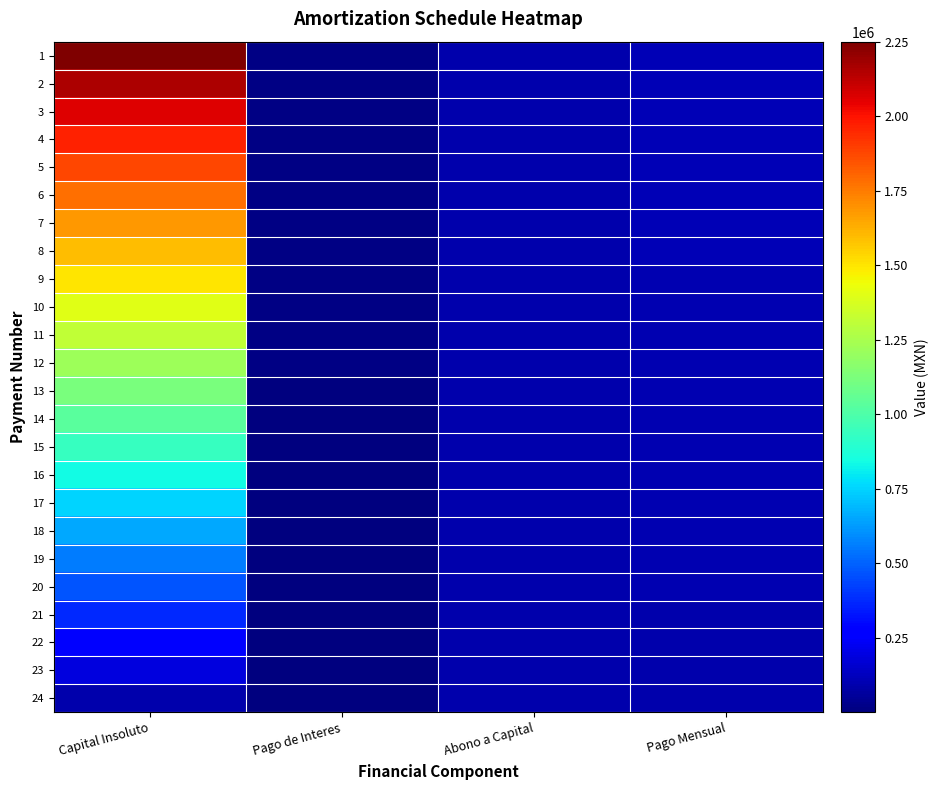

Count the number of data series in this chart.

24